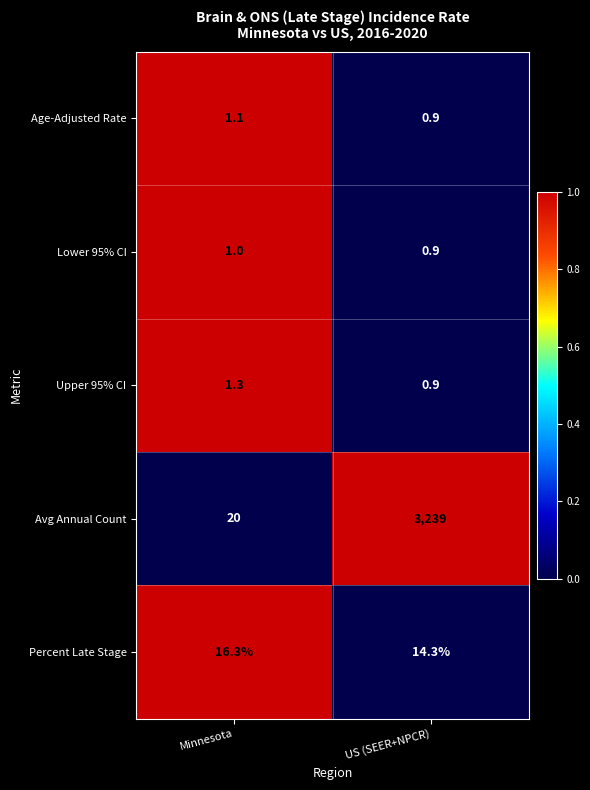

Count the number of data series in this chart.

5